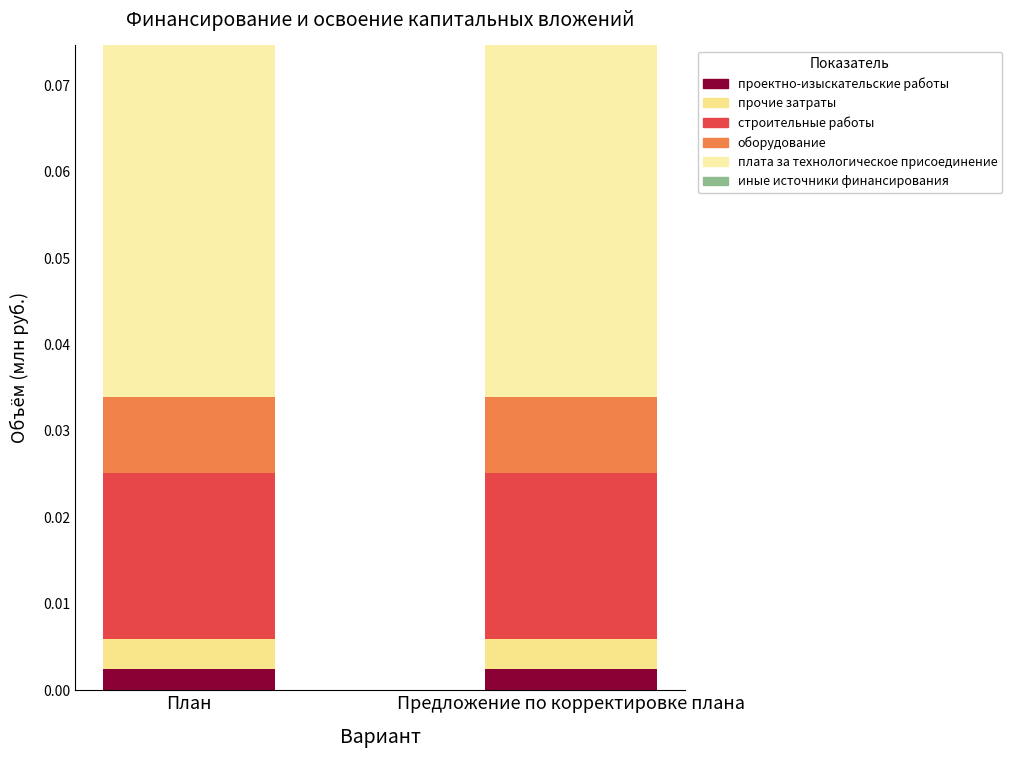

What is the label of the 2nd bar from the left?

Предложение по корректировке плана